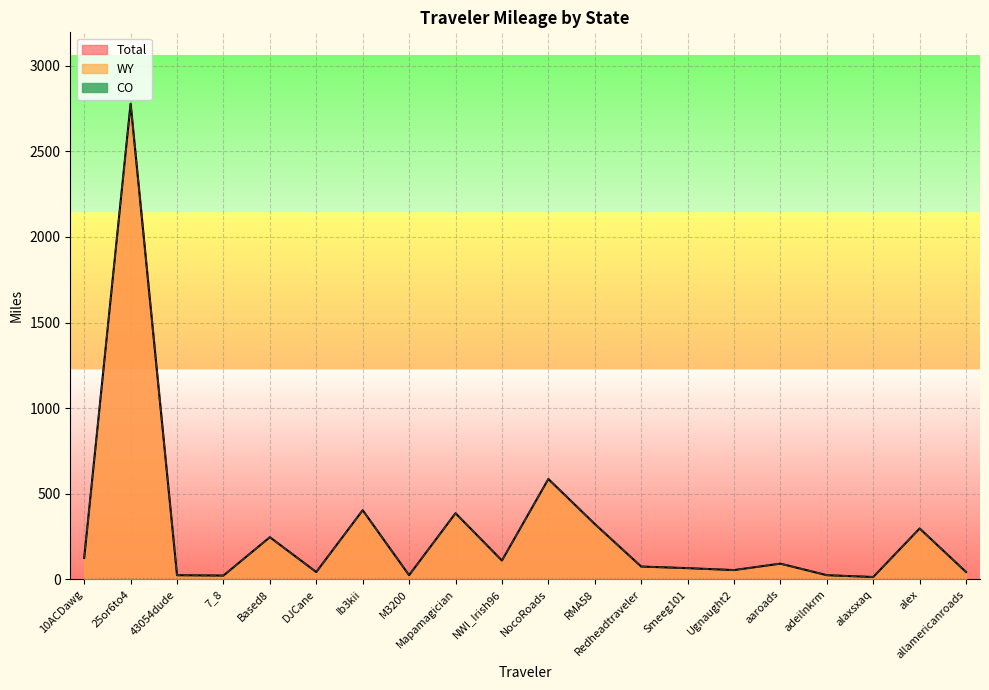

True or false: WY and CO cross at least once.

False